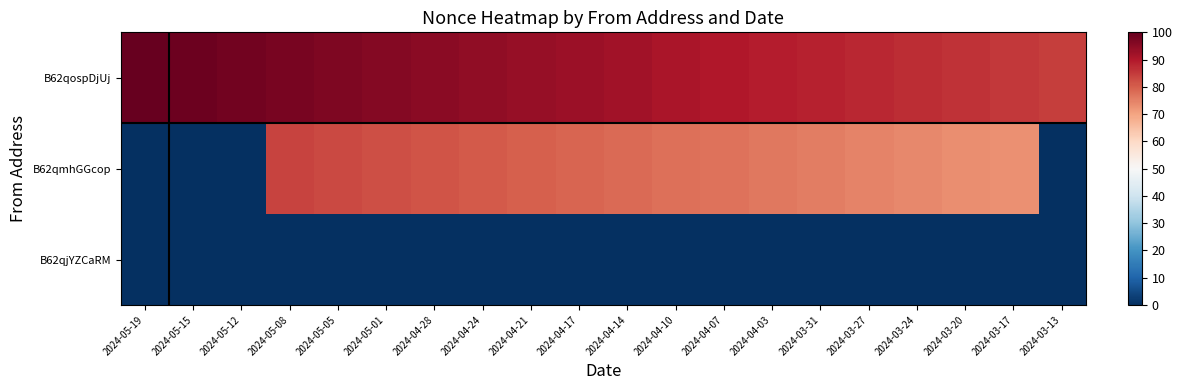

Rank the series by their maximum value, from highest to lowest.

B62qospDjUj, B62qmhGGcop, B62qjYZCaRM